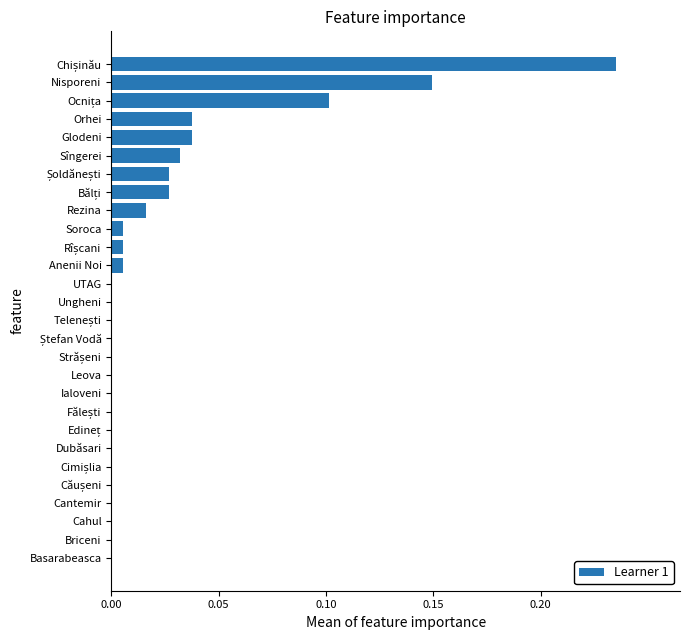

Count the number of categories in the chart.

28